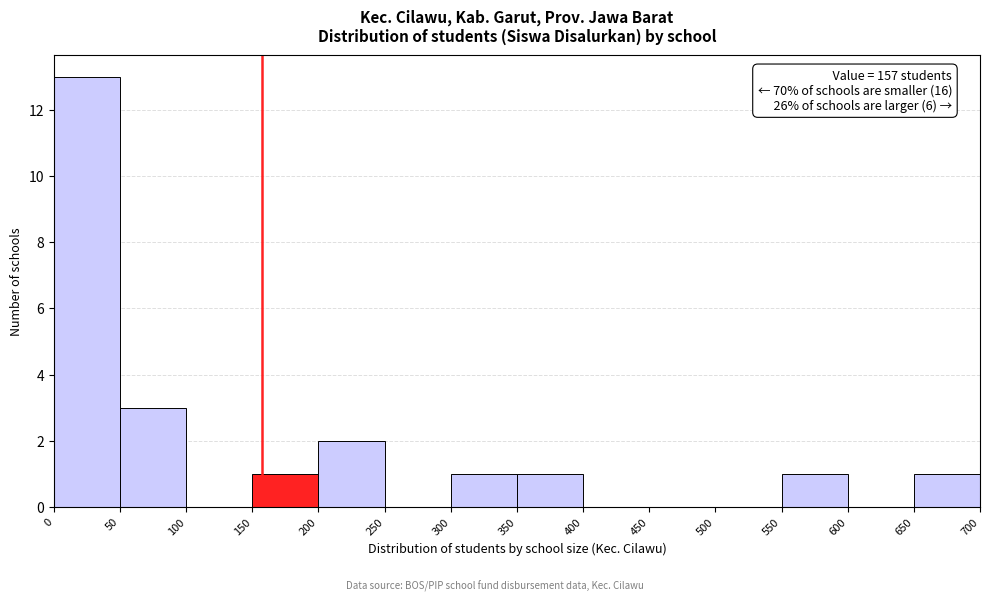

Over which range of the x-axis is the bar tallest?

0 to 50